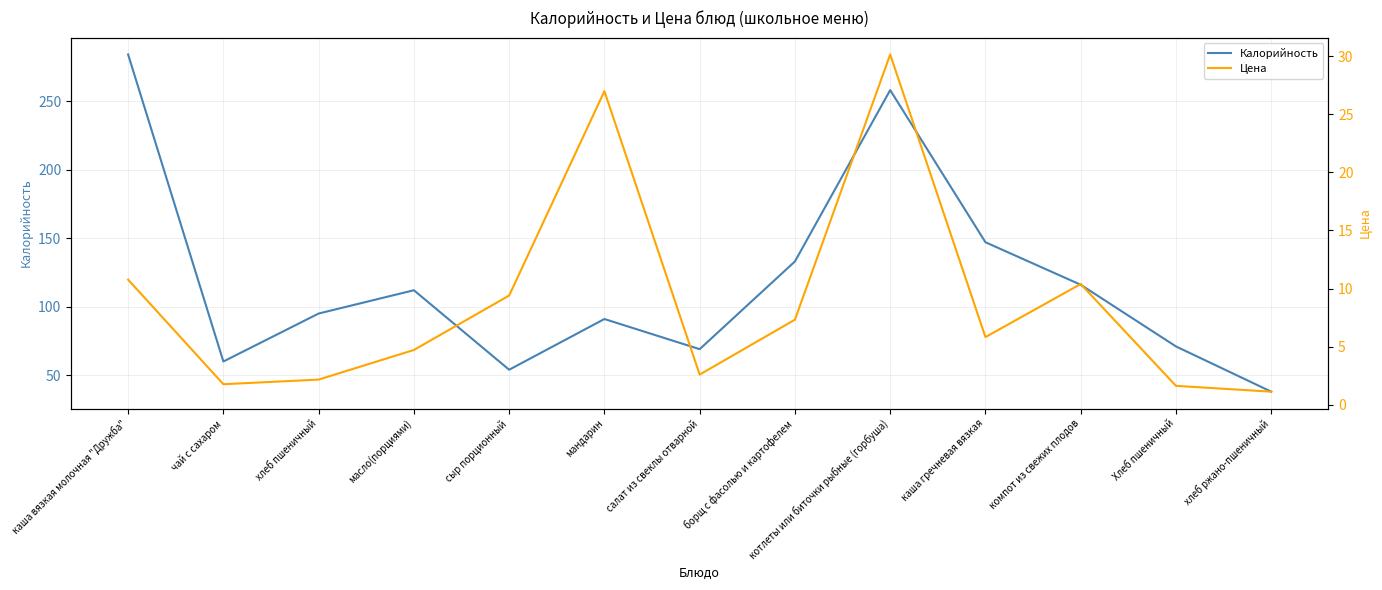

True or false: Цена and Калорийность intersect in this chart.

False